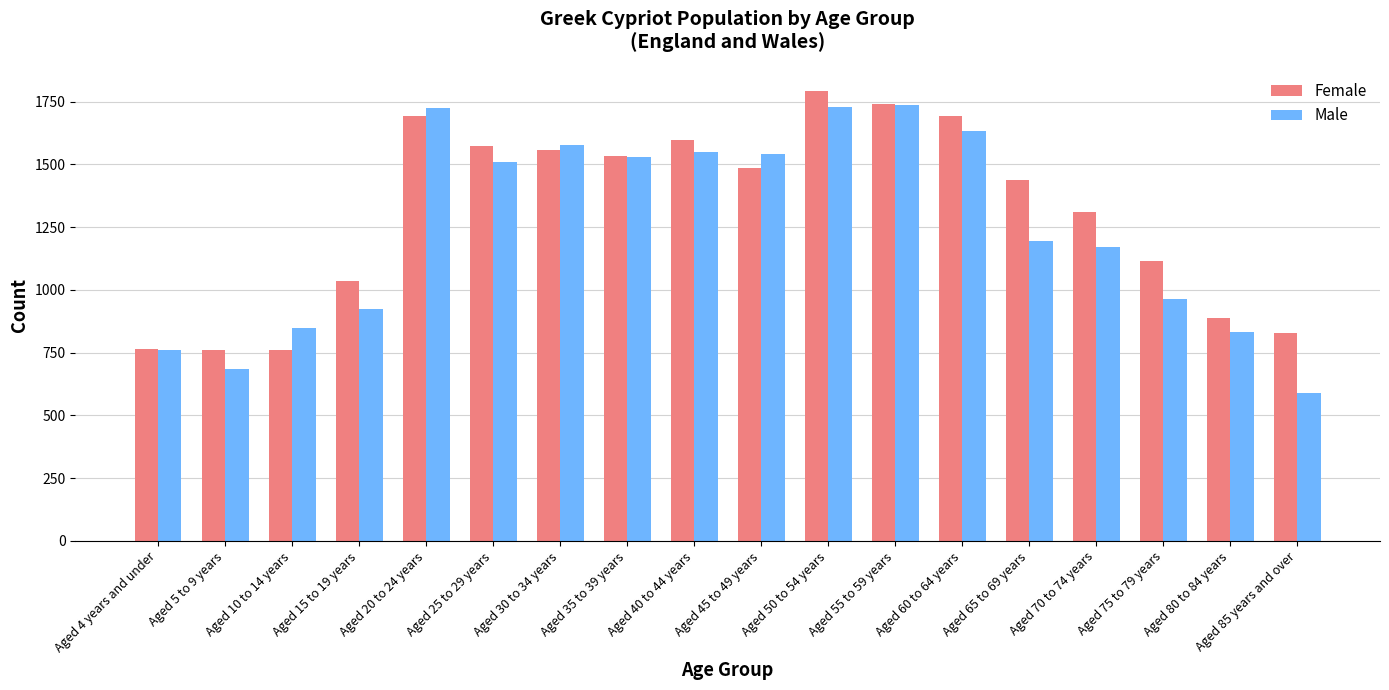

What is the value of the Female bar at the 8th from the left?

1534